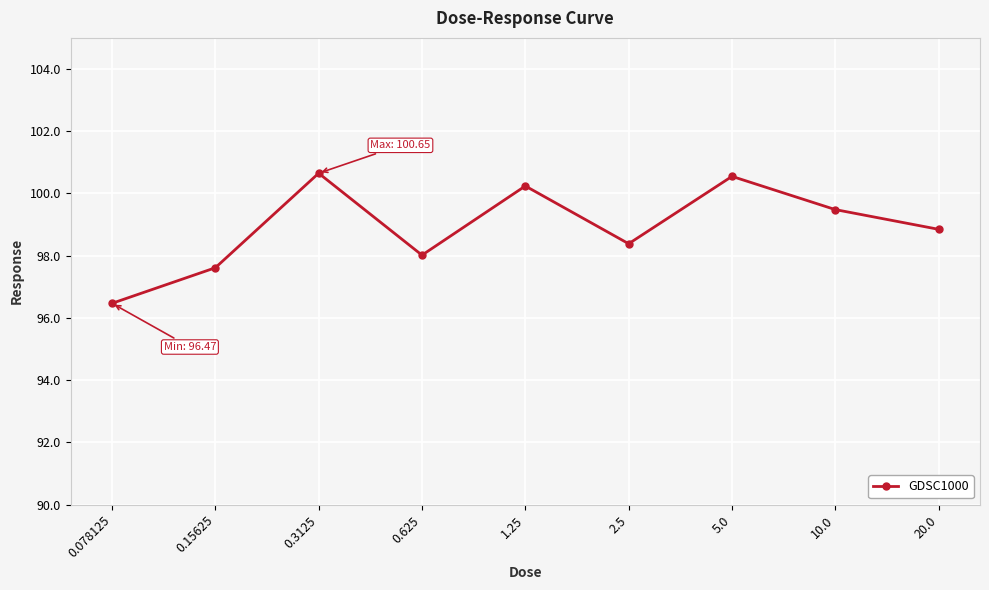

Reading left to right, what are all the values shown in this chart?

0.078125=96.5	0.15625=97.6	0.3125=100.7	0.625=98.0	1.25=100.2	2.5=98.4	5.0=100.5	10.0=99.5	20.0=98.8